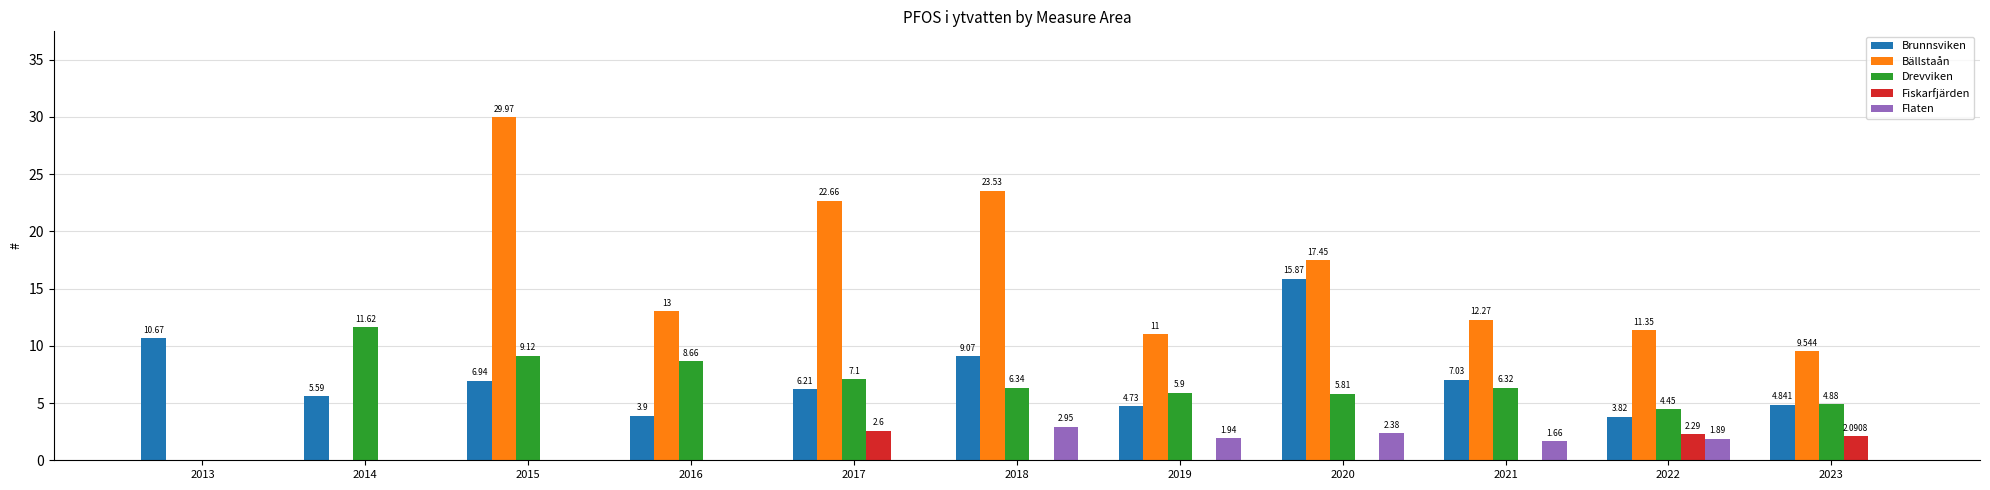

Is the value of Brunnsviken at 2015 greater than the value of Flaten at 2018?

Yes